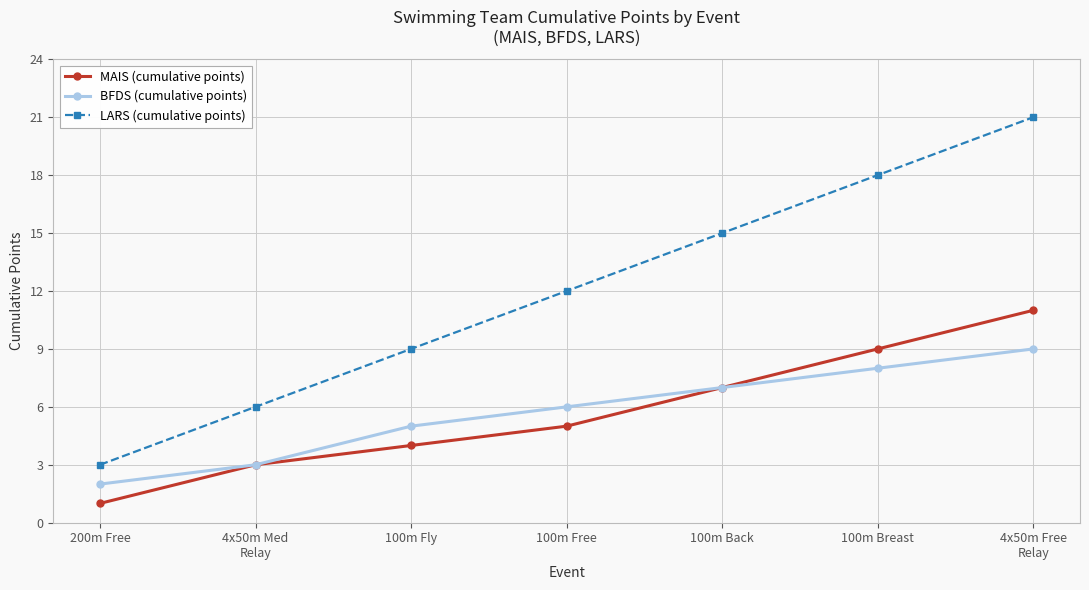

What is the spread (max minus min) of values at 100m Fly?

5